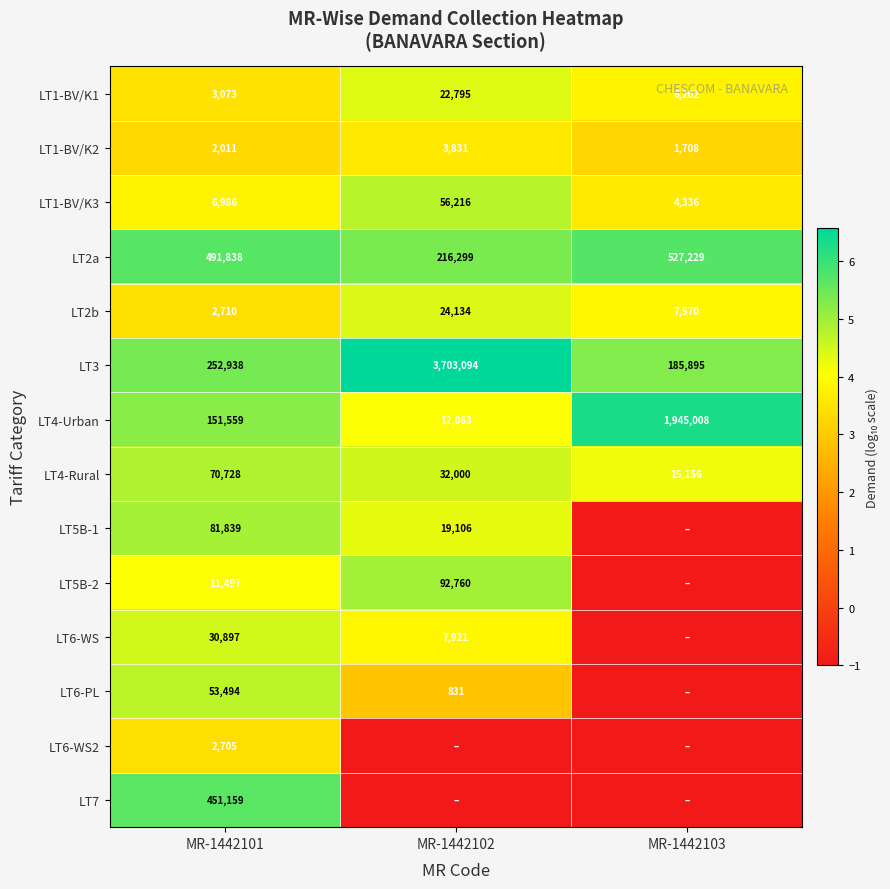

Is the value of LT2b at MR-1442101 greater than the value of LT1-BV/K3 at MR-1442103?

No